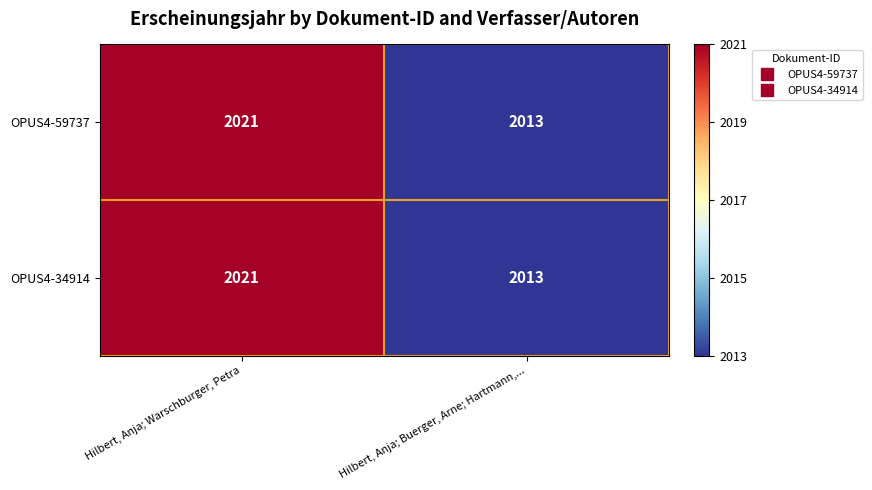

Which label corresponds to the smallest value in the chart?

Hilbert, Anja; Buerger, Arne; Hartmann,...